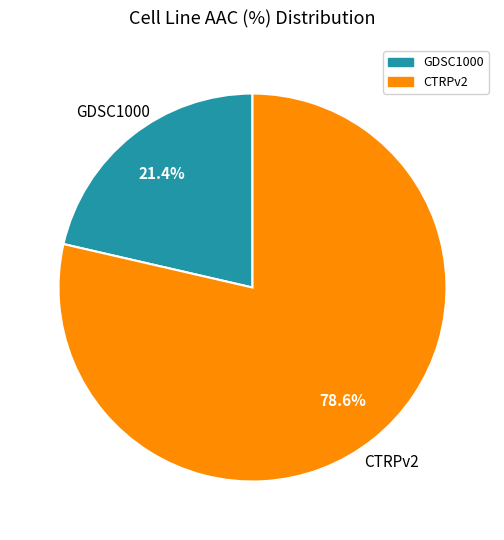

Which slice is the largest?

CTRPv2